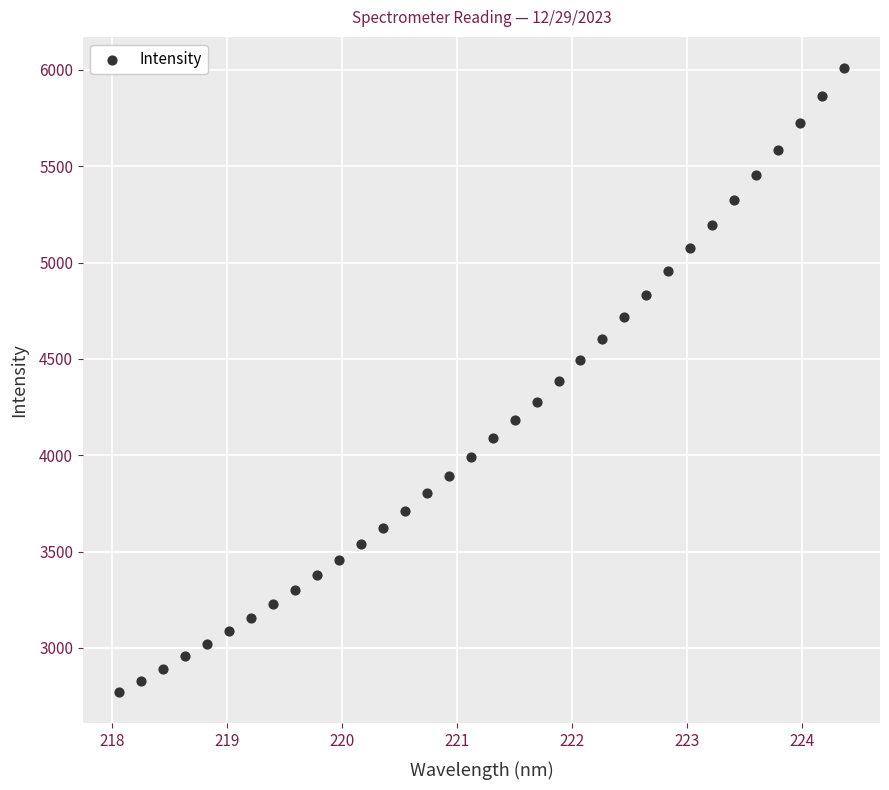

What is the range of X values (max minus min)?

6.3